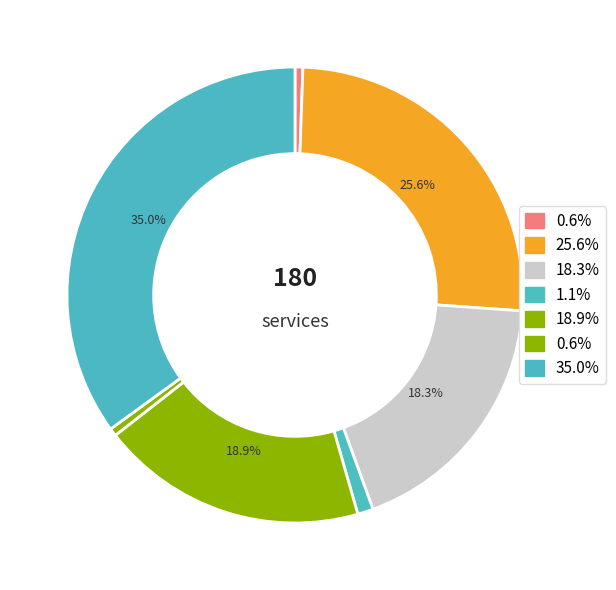

How many slices are in this pie chart?

7